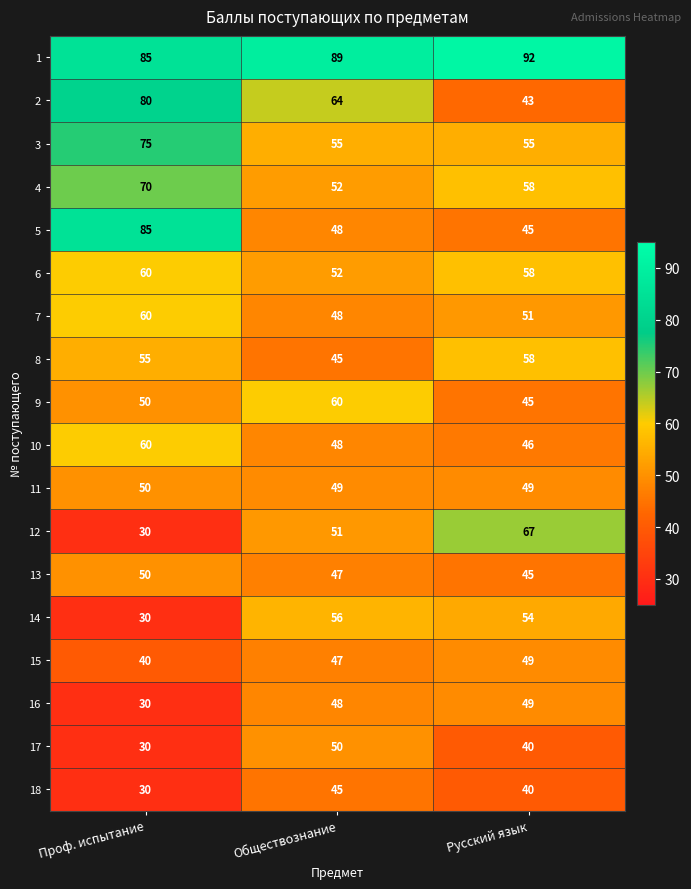

Read the 3 value at Проф. испытание.

75